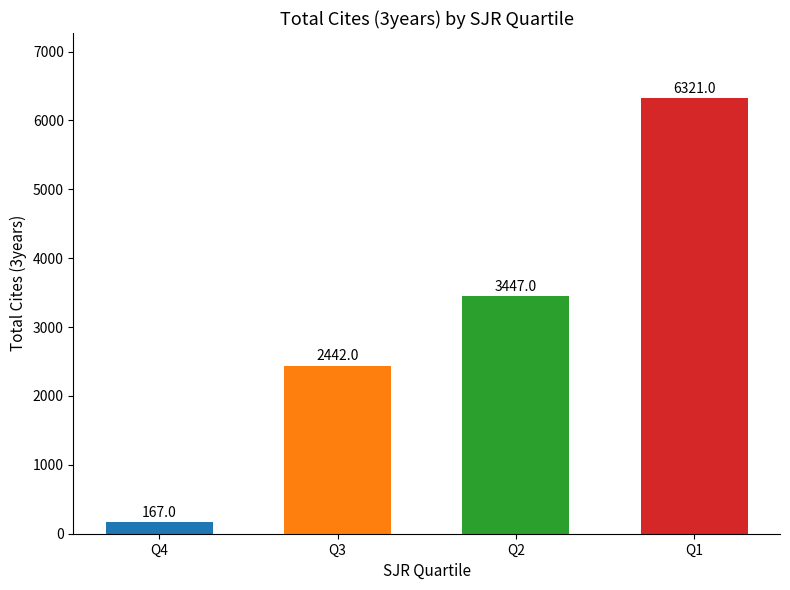

Rank the categories by value from highest to lowest.

Q1, Q2, Q3, Q4